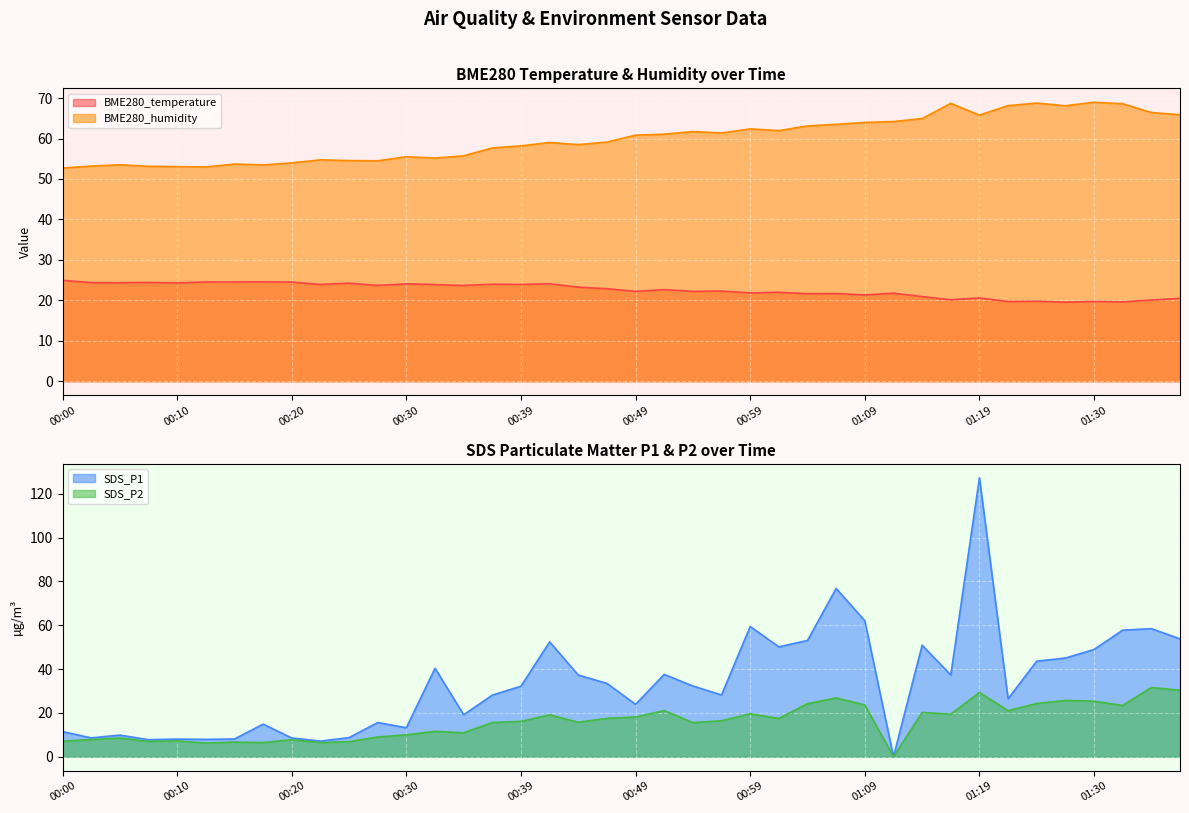

Which series changed the most between 00:30 and 00:51?

SDS_P1